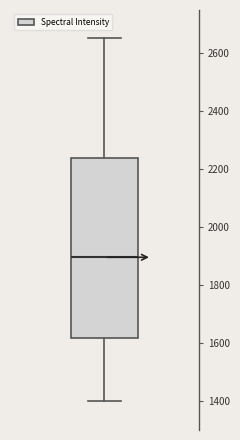

Where does the median line of the box sit on the y-axis? The values are not printed on the chart, so give them approximately, as read against the axis.

1900